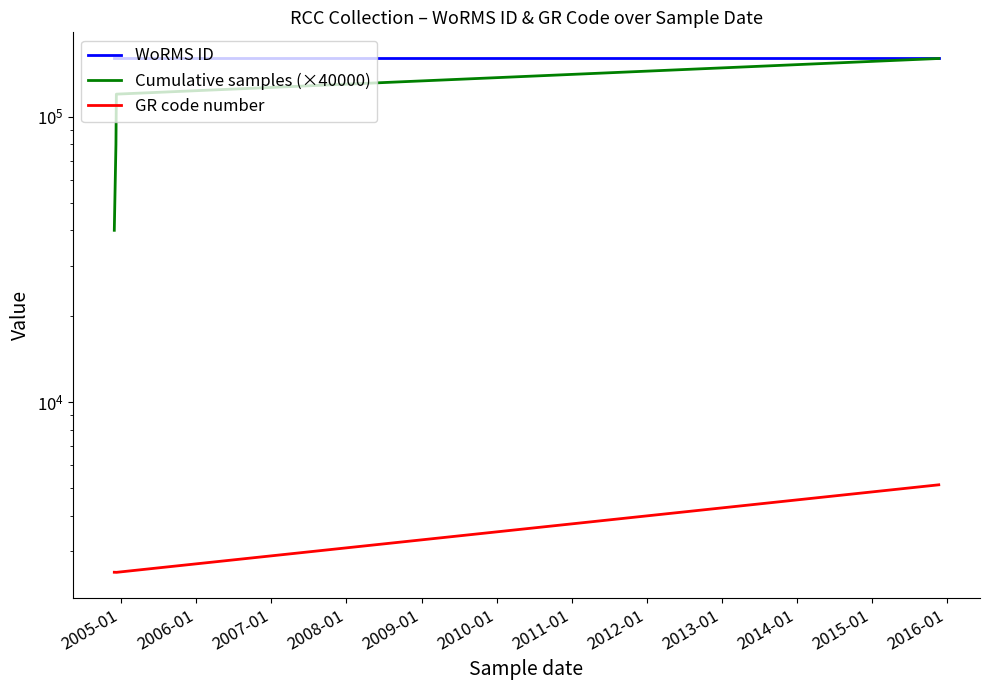

Reading left to right, what are all the values shown in this chart?

WoRMS ID: 160572	160572	160572	160572
Cumulative samples (×40000): 40000	80000	120000	160000
GR code number: 2534	2533	2532	5131